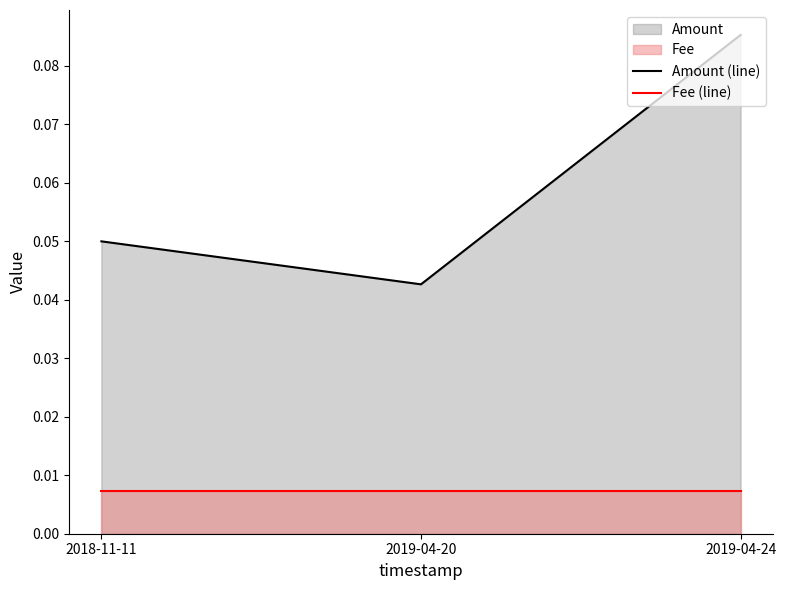

Does the chart display data point markers on the line(s)?

No